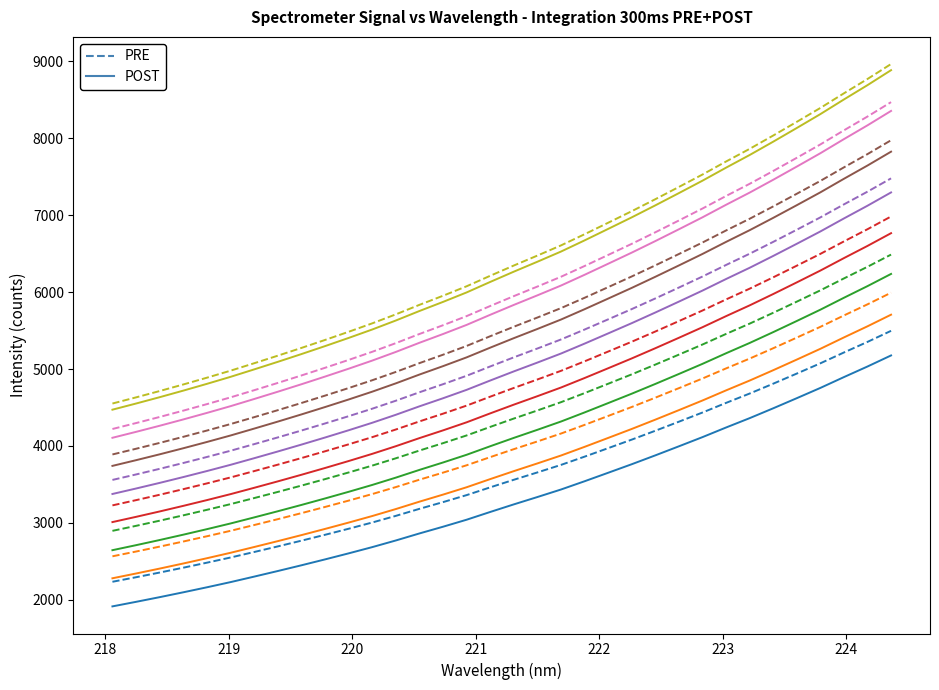

What is the greatest value displayed?

8966.2